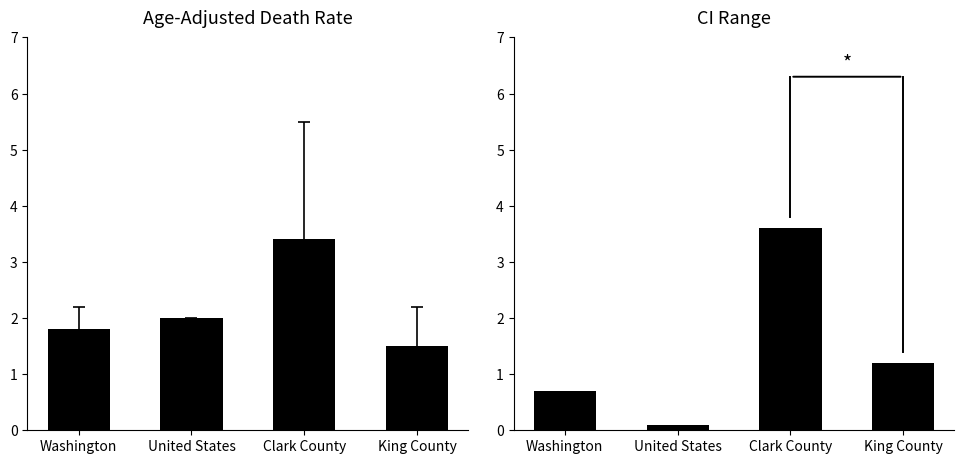

Read the CI Range value at Washington.

0.7